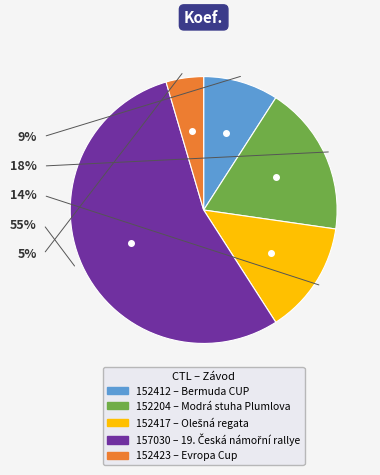

What is the ratio of the value at 152412 to the value at 152423?

2.0